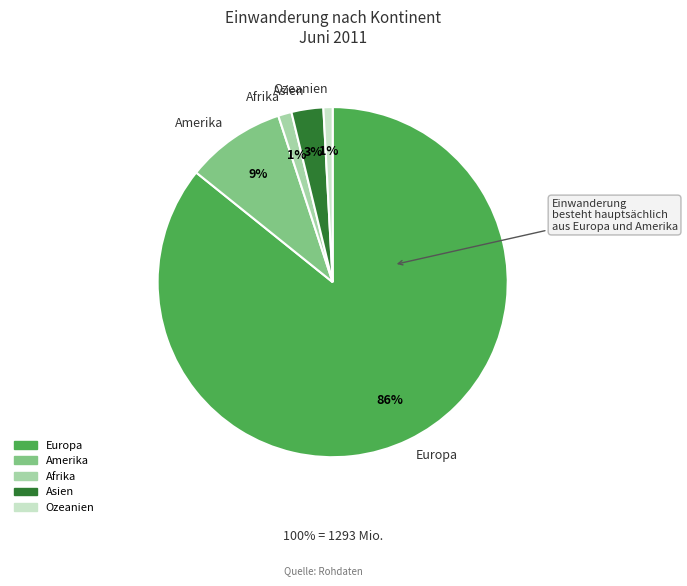

Does Asien represent more than half of the total?

No